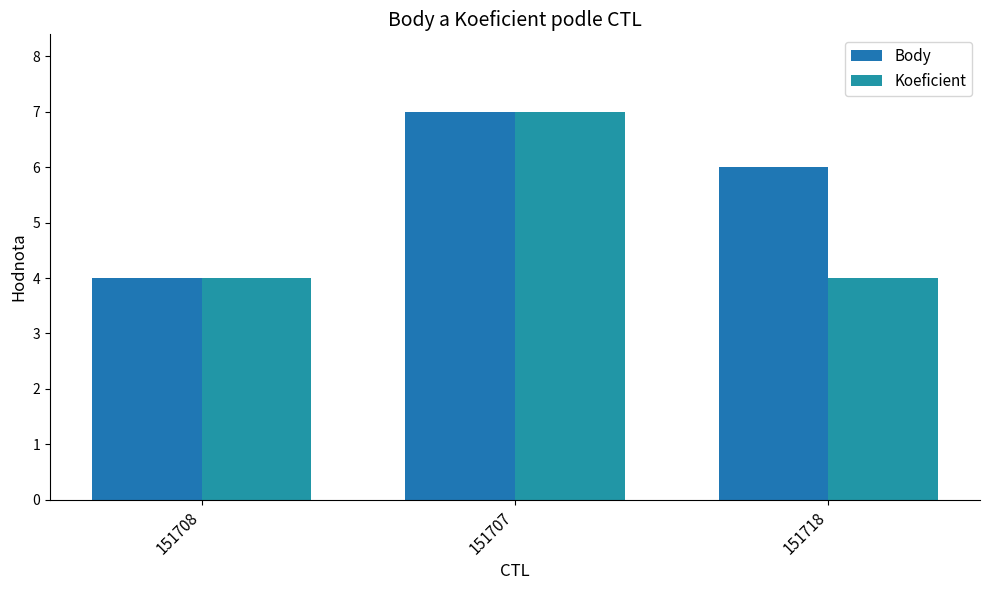

How many values in the Body series are below 6?

1